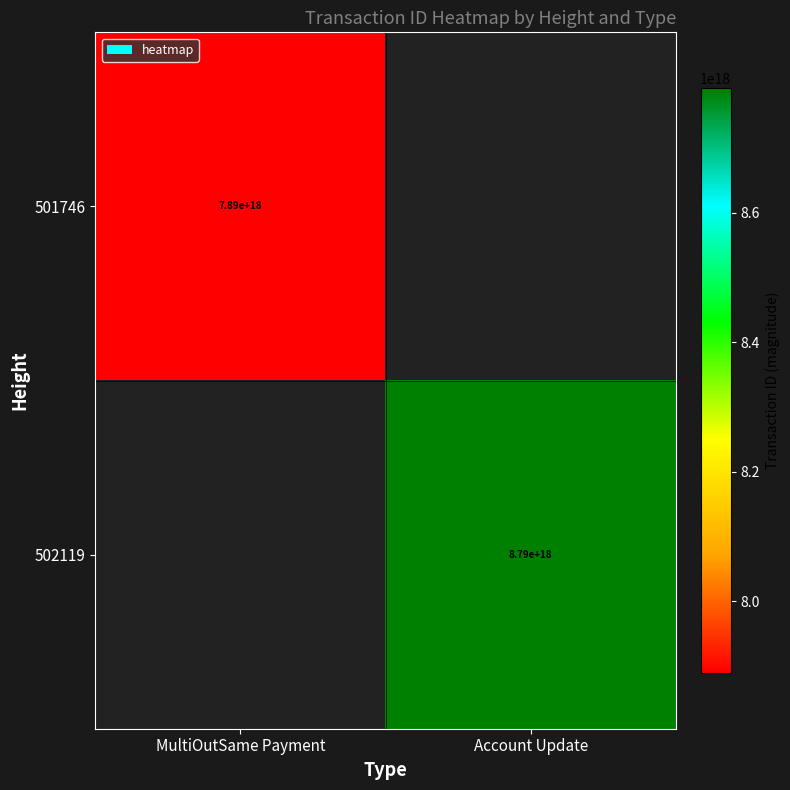

Which label corresponds to the largest value in the chart?

Account Update